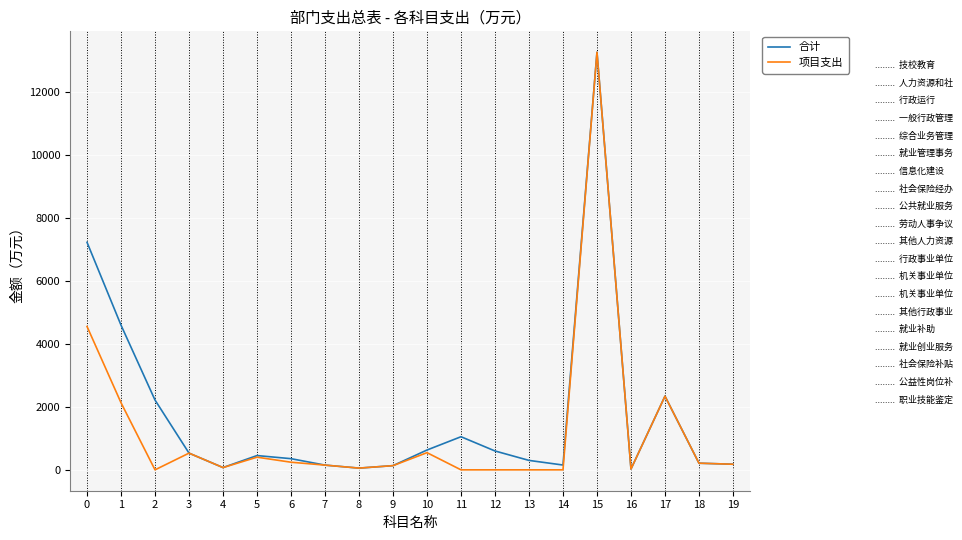

What is the greatest value displayed?

13258.1